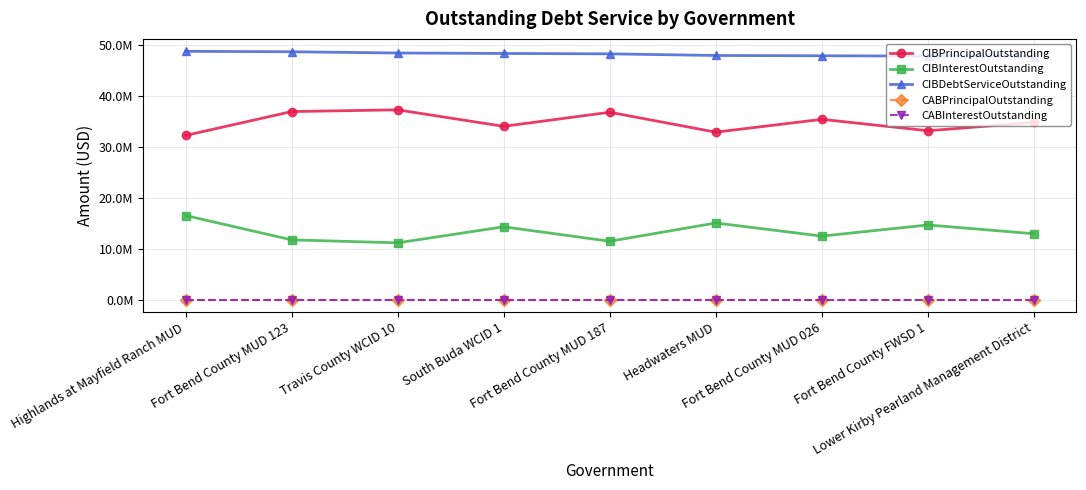

True or false: CIBPrincipalOutstanding has more than 2 points higher than both neighbors.

True